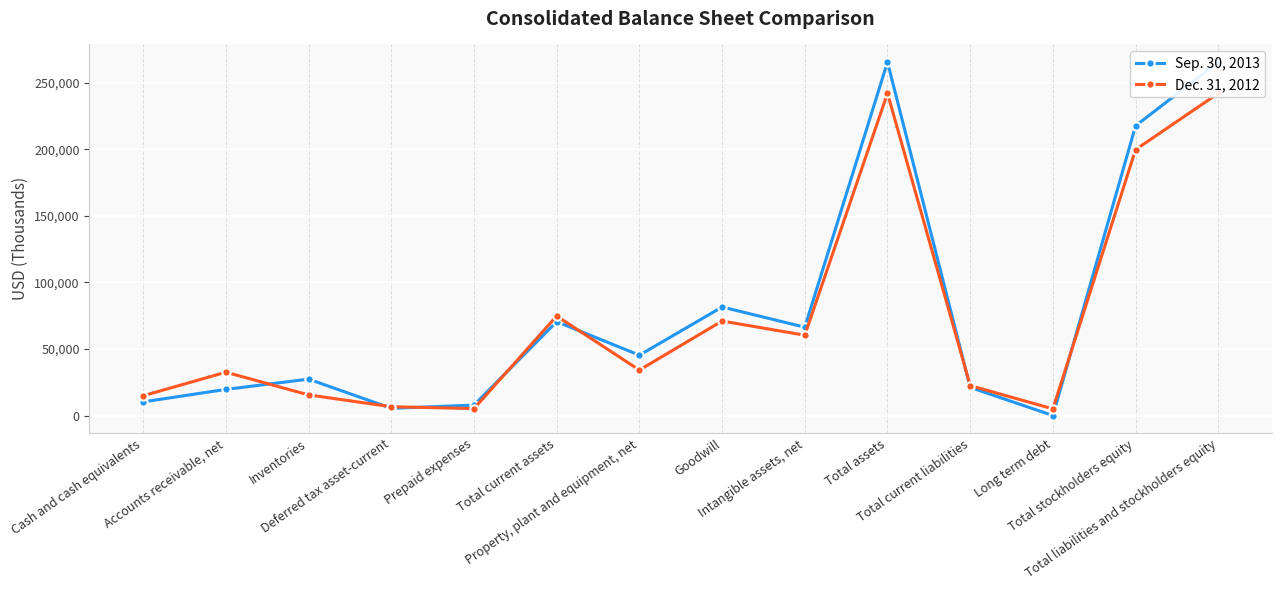

True or false: Dec. 31, 2012 has a value of 6622 at Deferred tax asset-current.

True